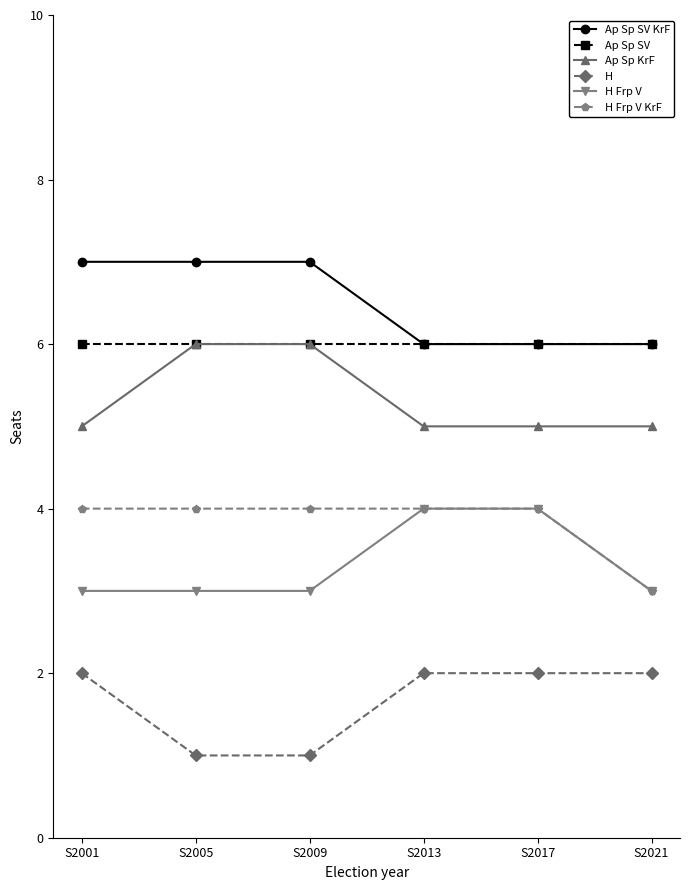

What is the average value of the H series?

2